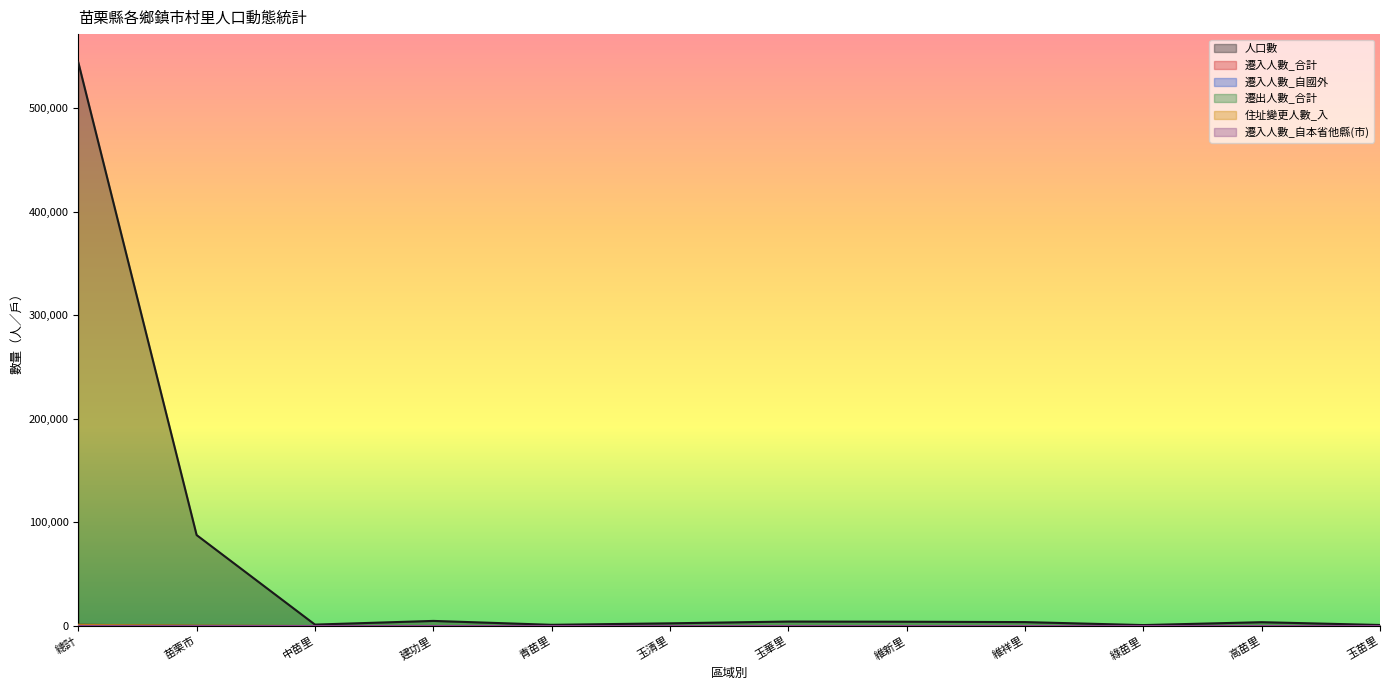

How many data points does each series have?

12